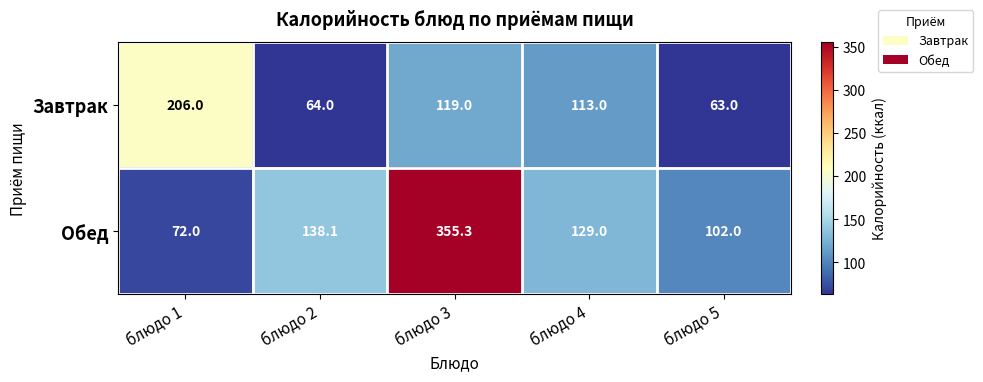

The value of Завтрак at блюдо 4 is 113.0. True or false?

True